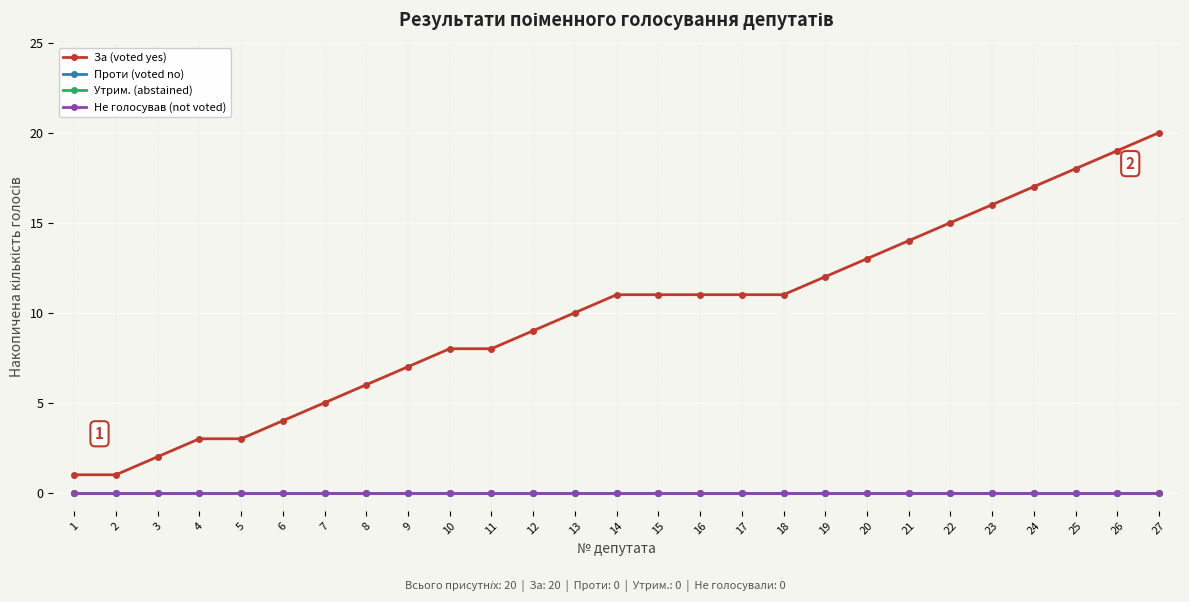

True or false: За (voted yes) and Утрим. (abstained) intersect in this chart.

False